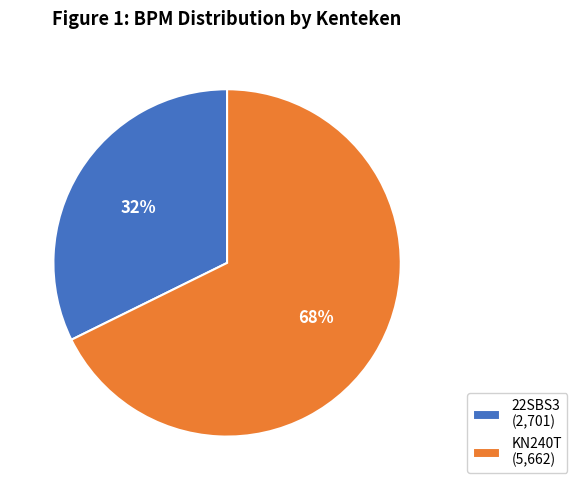

Is KN240T the majority of the pie?

Yes